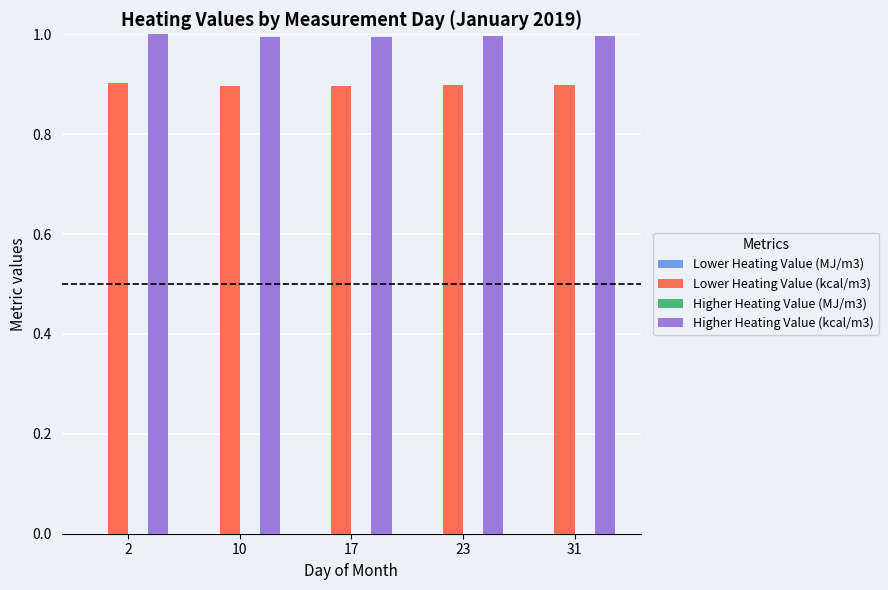

The Lower Heating Value (kcal/m3) series shows 1.6 at 17. True or false?

False